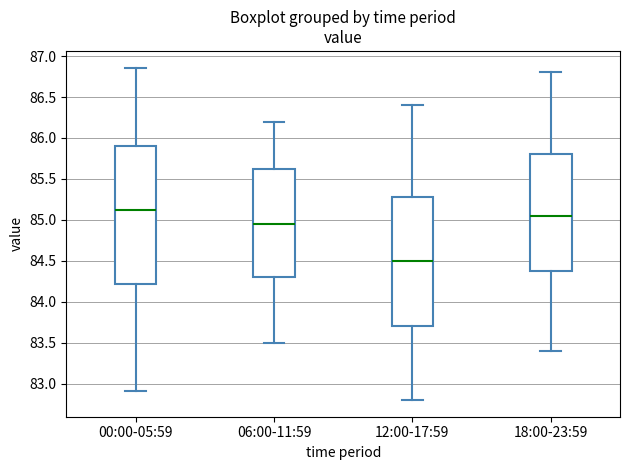

Where does the median line of the box for 00:00-05:59 sit on the y-axis? The values are not printed on the chart, so give them approximately, as read against the axis.

85.10